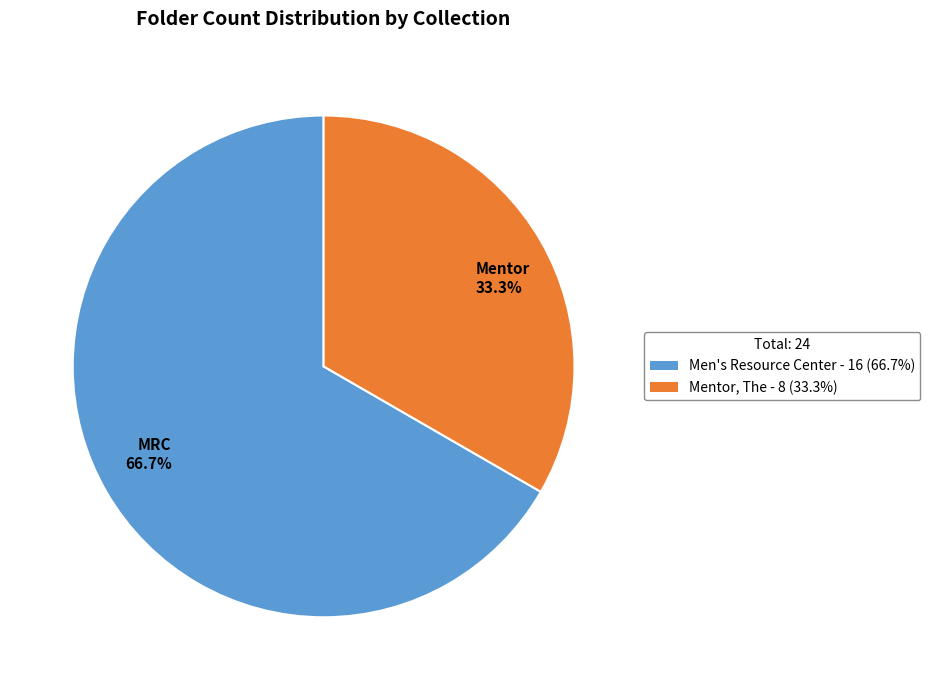

Combined, do Mentor 33.3% and MRC 66.7% account for over 50%?

Yes